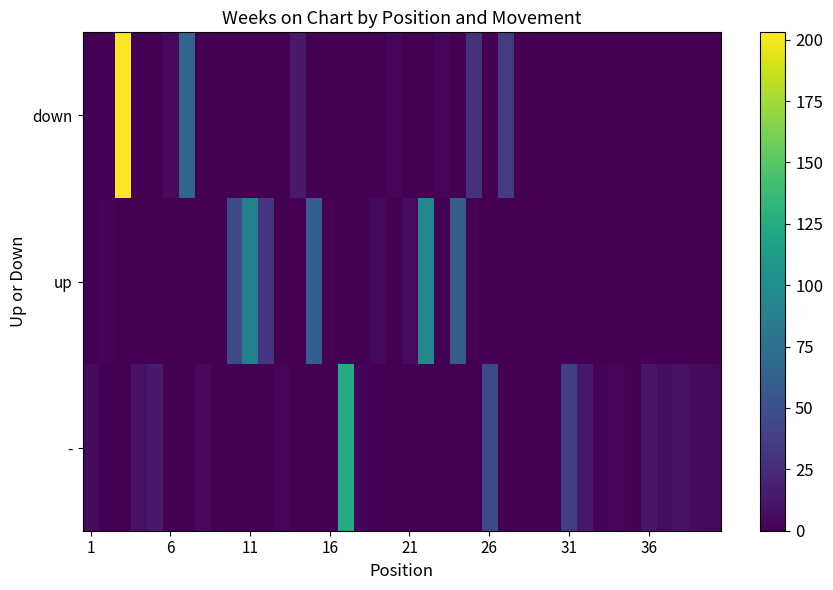

What is the maximum value shown in the chart?

203